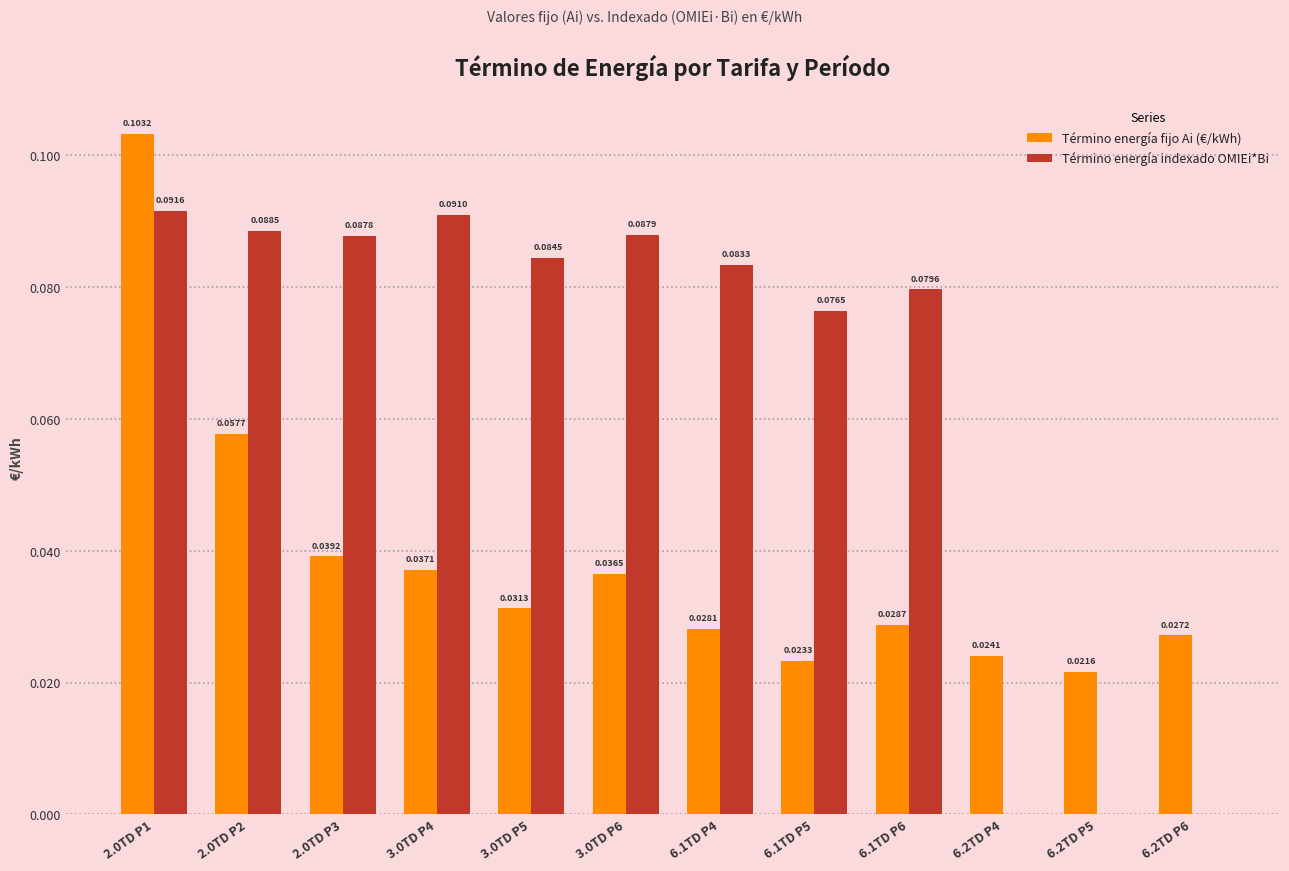

How many values in Término energía indexado OMIEi*Bi are above zero?

9